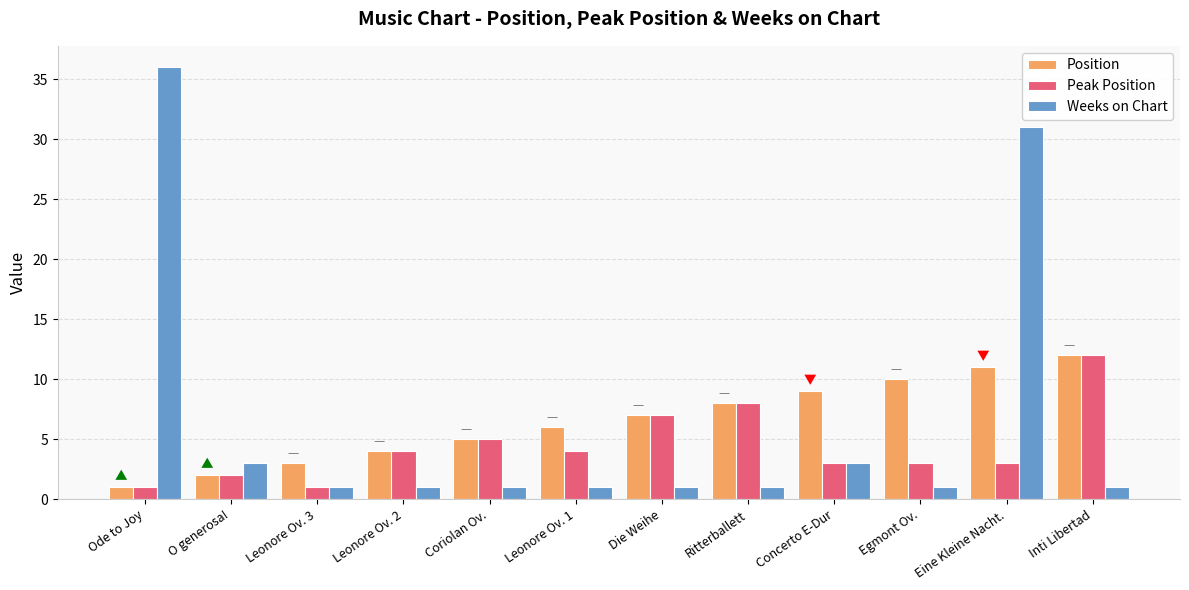

What is the total value across all series at Die Weihe?

15